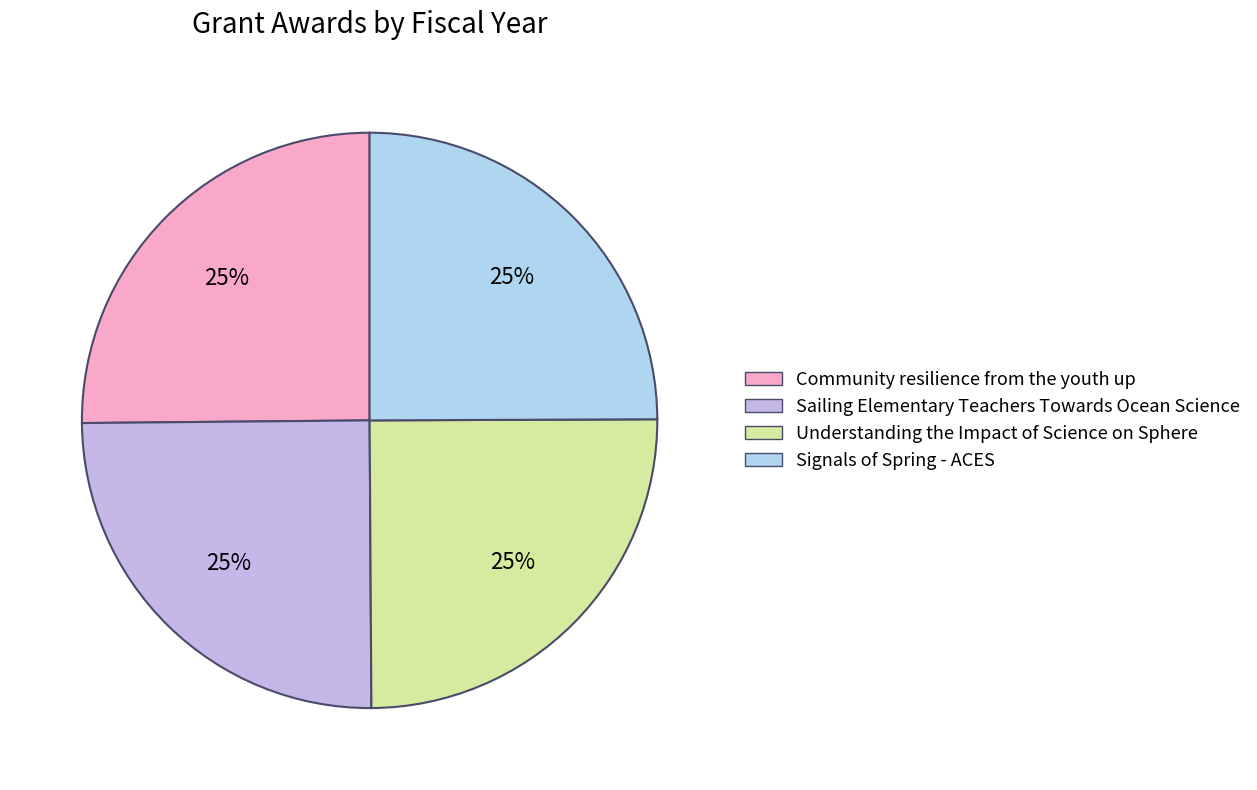

Is it true that Understanding the Impact of Science on Sphere is 34% of the pie?

False